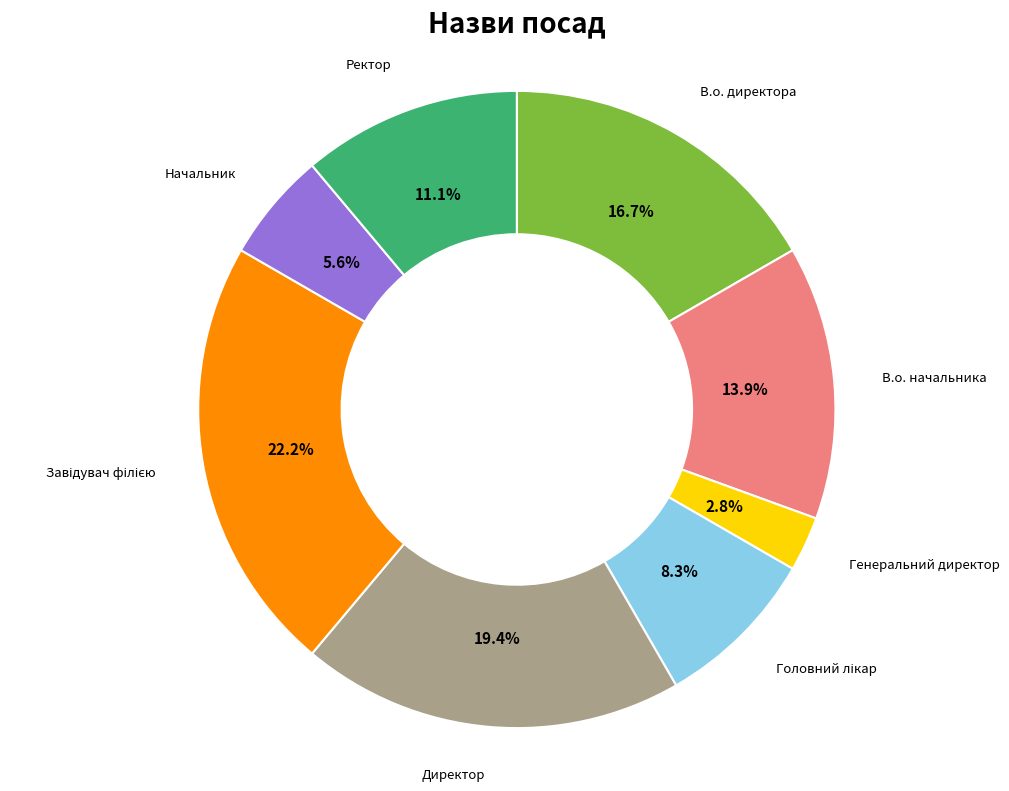

To the nearest percent, what percentage of the pie is В.о. начальника?

14%